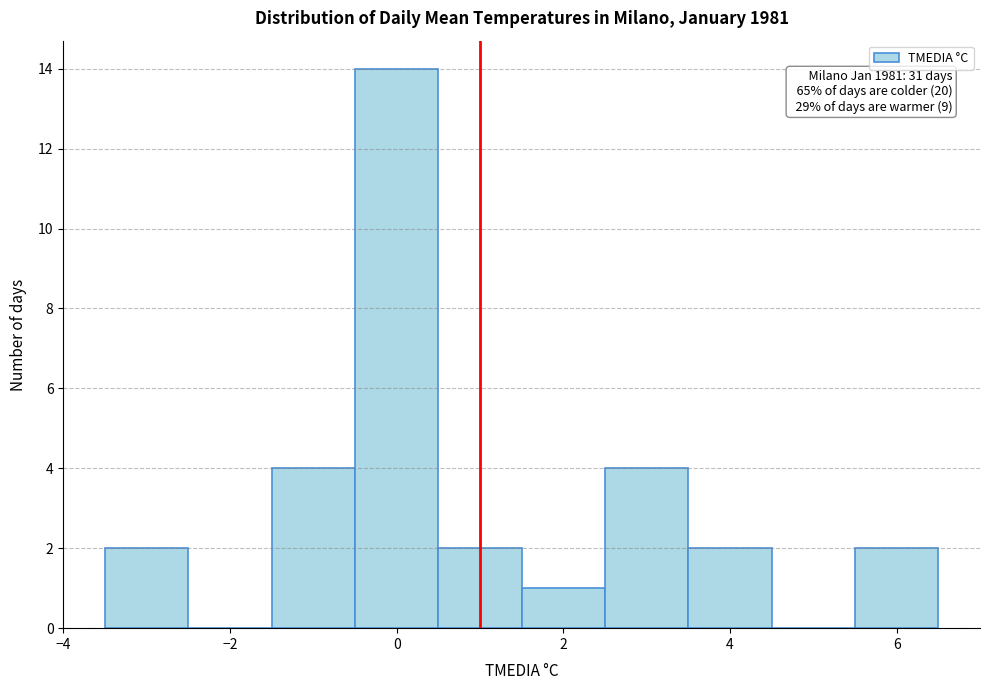

Which range on the x-axis has the tallest bar?

-0.5 to 0.5